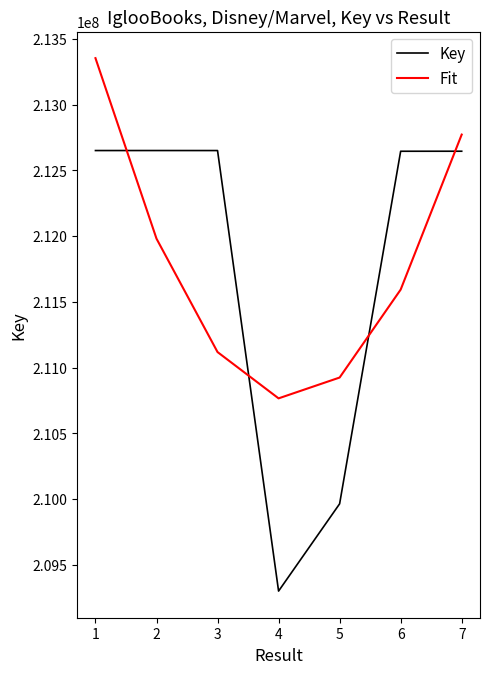

How many lines are shown in the chart?

2